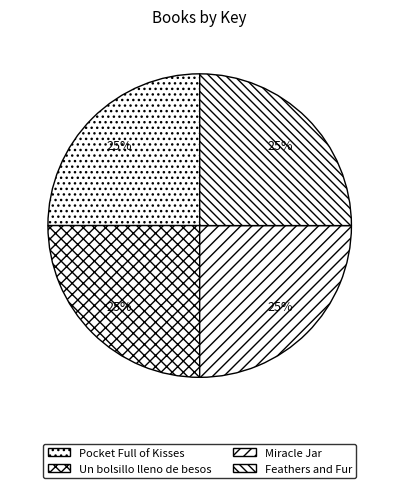

How many slices are in this pie chart?

4